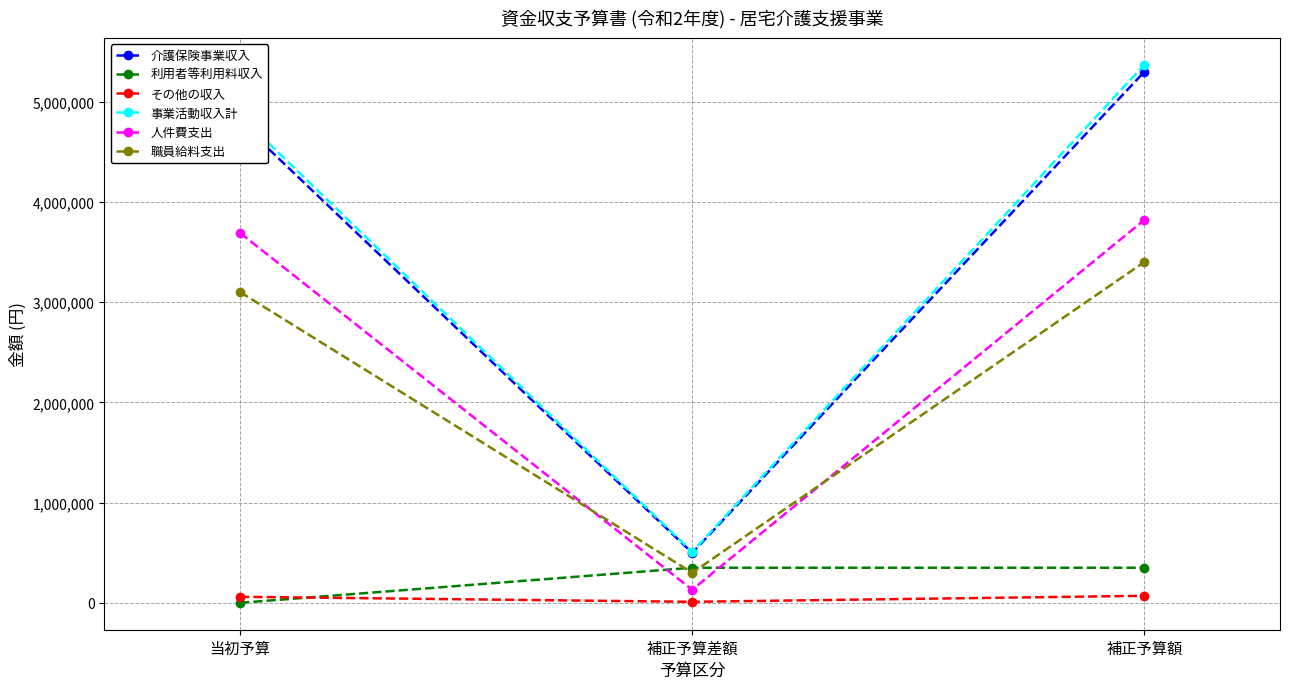

What is the label of the 1st point from the right?

補正予算額